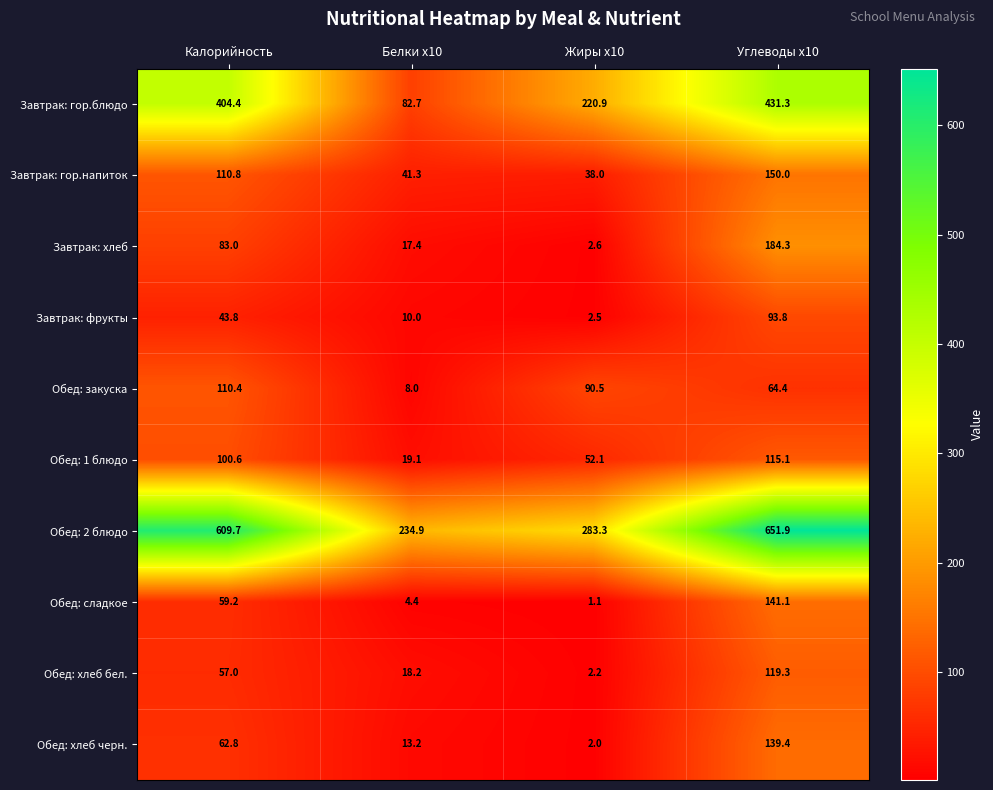

The Обед: 2 блюдо series shows 283.3 at Жиры x10. True or false?

True